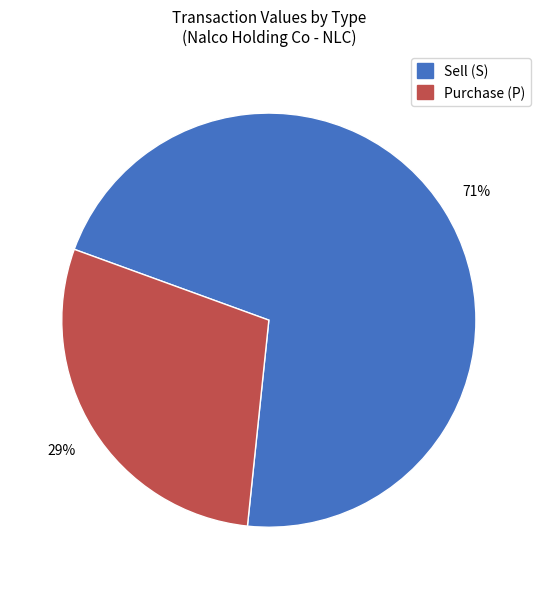

Which category has the biggest portion of the pie?

Sell (S)